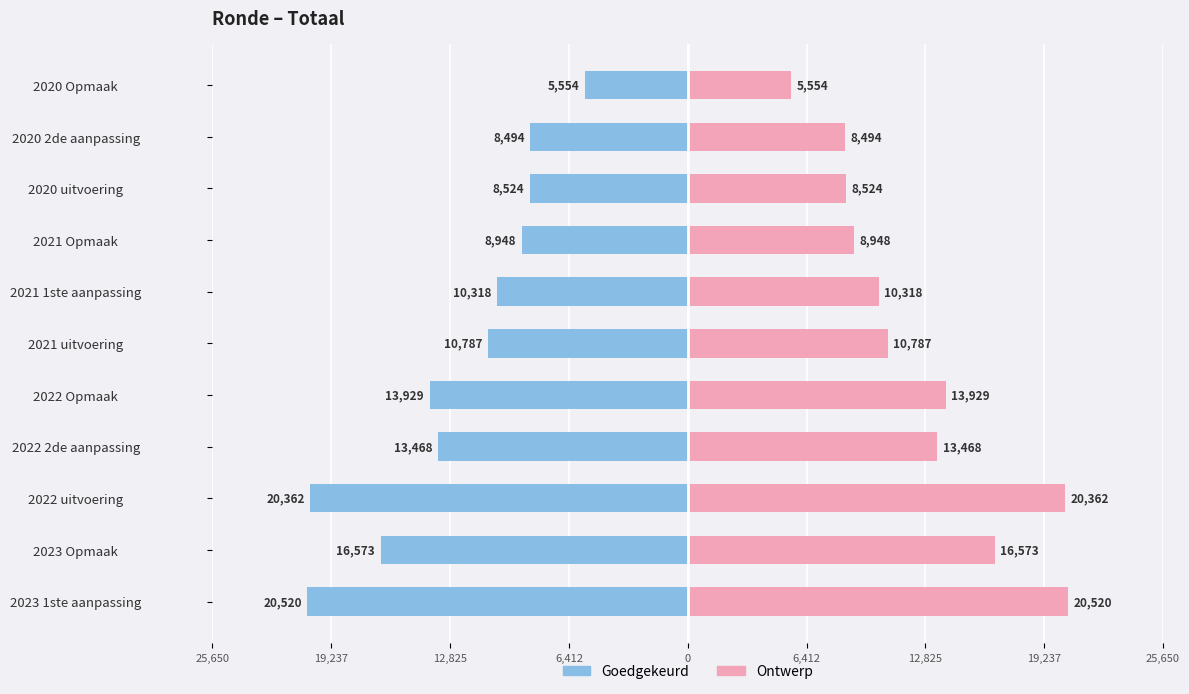

Rank the series by their maximum value, from highest to lowest.

Ontwerp, Goedgekeurd